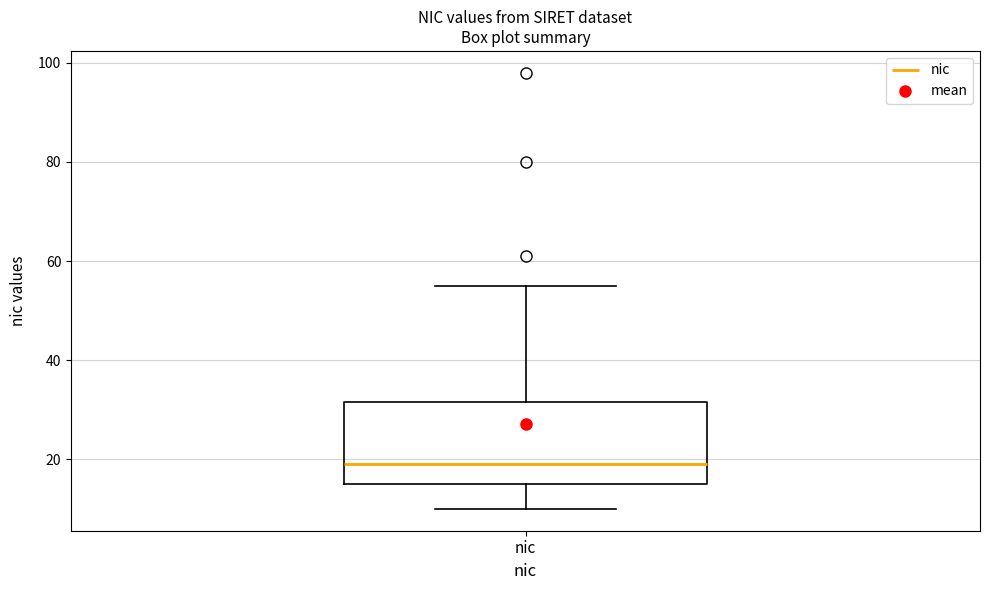

Read this box plot against the y-axis: the position of the median line, the range covered by the box, and the ends of both whiskers. The values are not printed on the chart, so give them approximately, as read against the axis.

median 20, box 16 to 32, whiskers 10 to 56